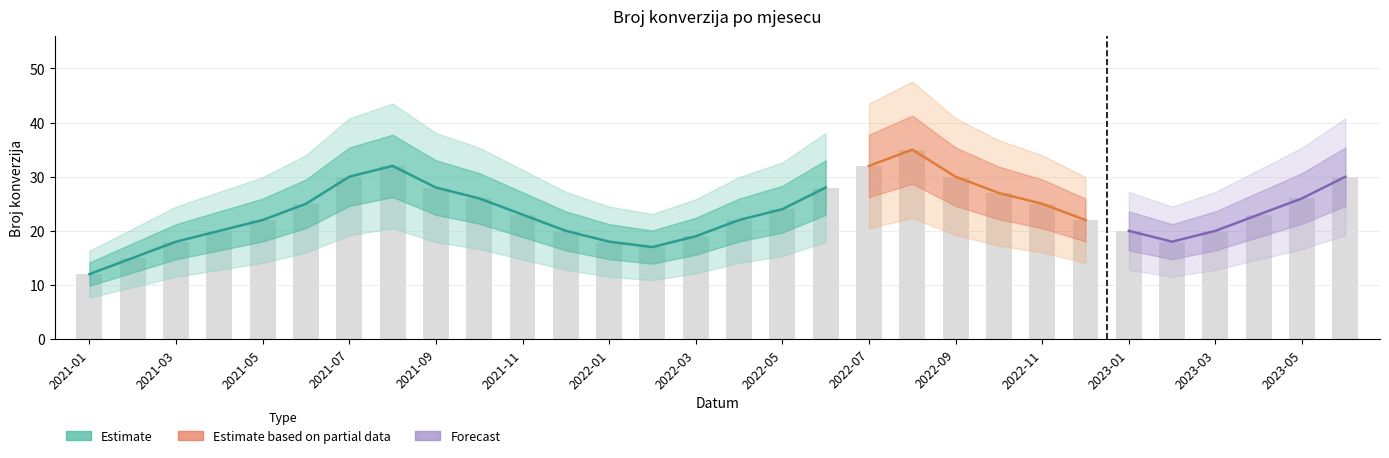

Are the bars grouped side by side (vs. stacked)?

No